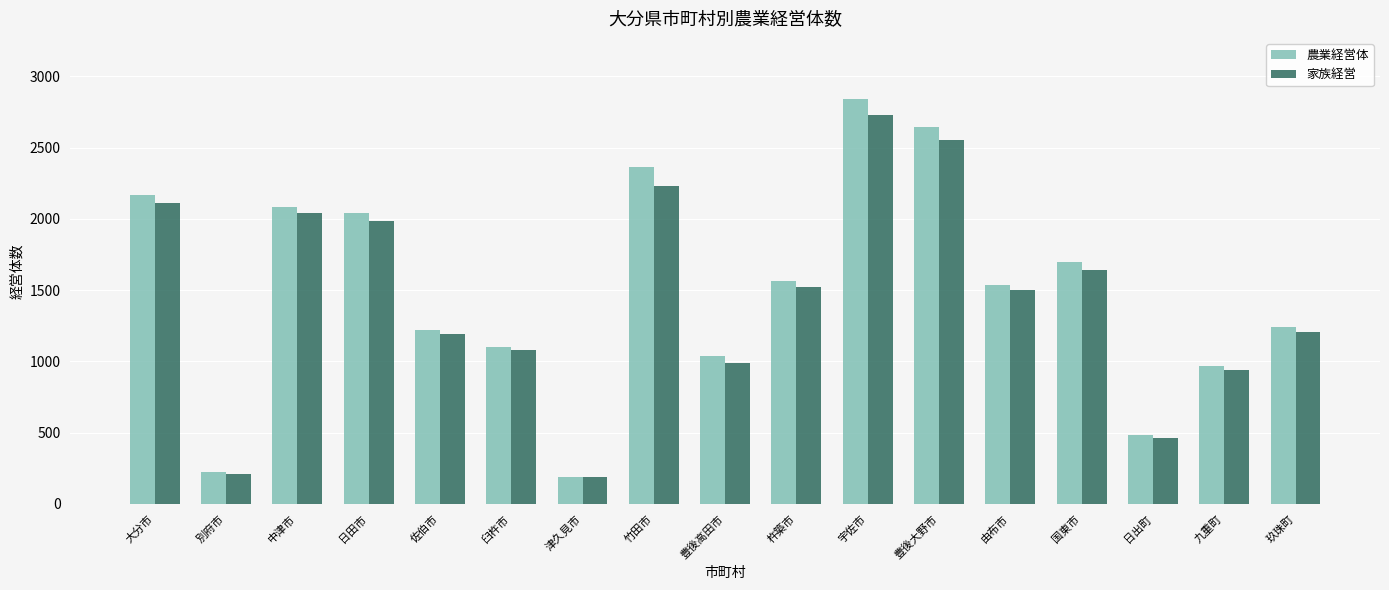

Reading left to right, transcribe all the data shown in this chart.

農業経営体: 2169	221	2082	2042	1223	1104	190	2363	1040	1565	2844	2644	1537	1698	482	965	1244
家族経営: 2111	213	2040	1984	1195	1077	187	2228	986	1522	2727	2552	1501	1640	461	939	1210